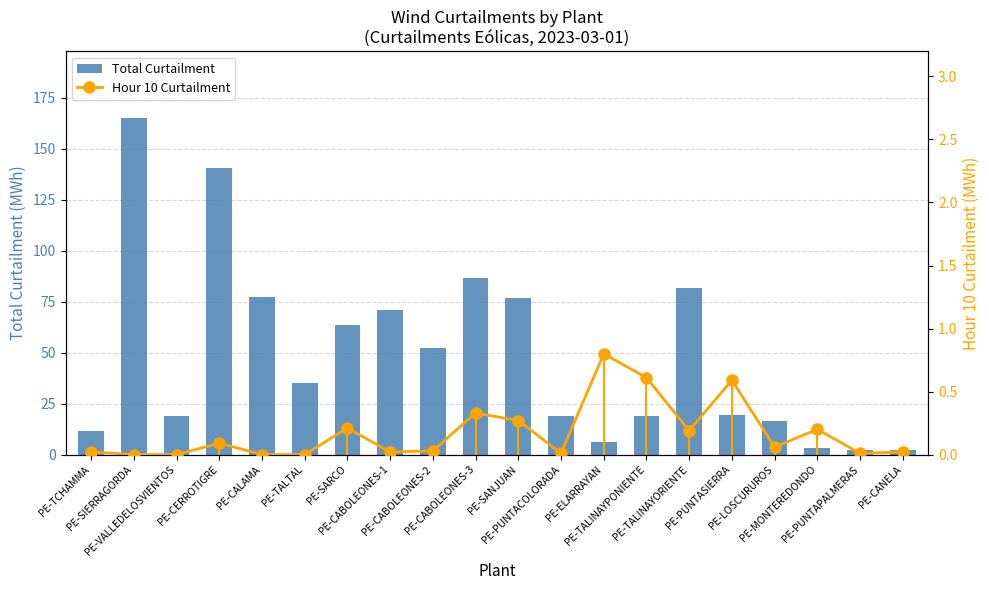

What is the value of the Total Curtailment bar at the 14th from the left?

19.0